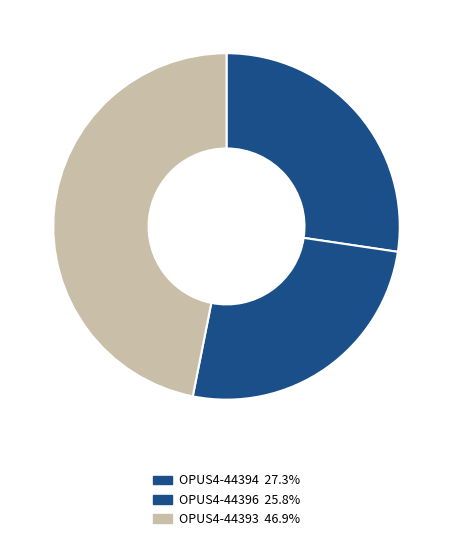

Is there a majority slice in this chart?

No